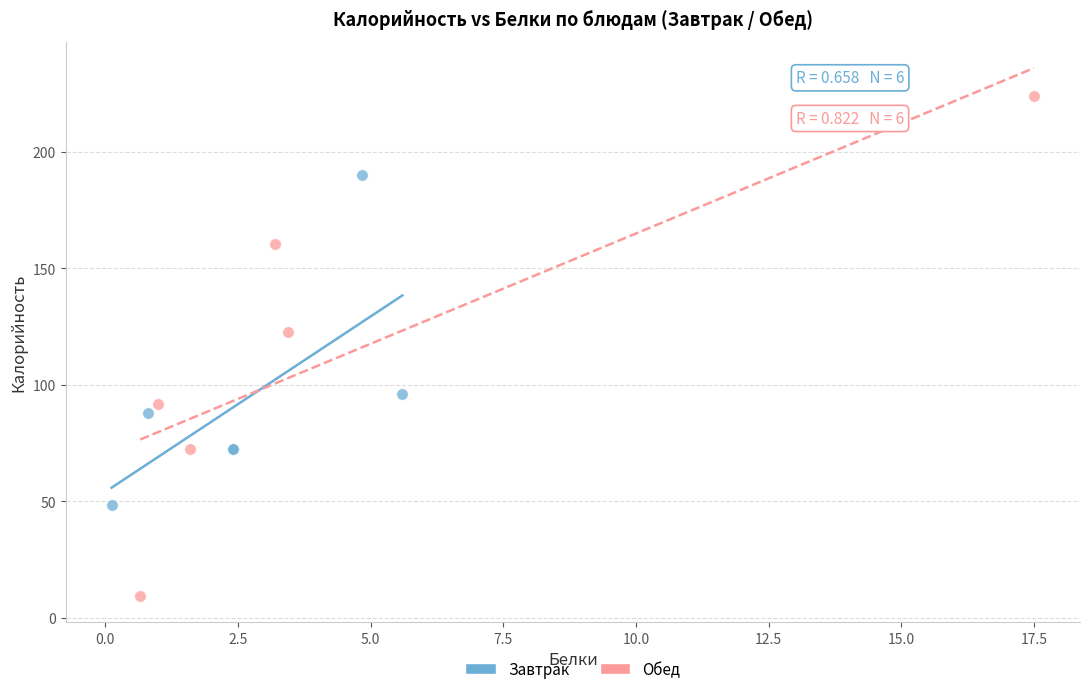

Which series contains the highest Y value?

Обед